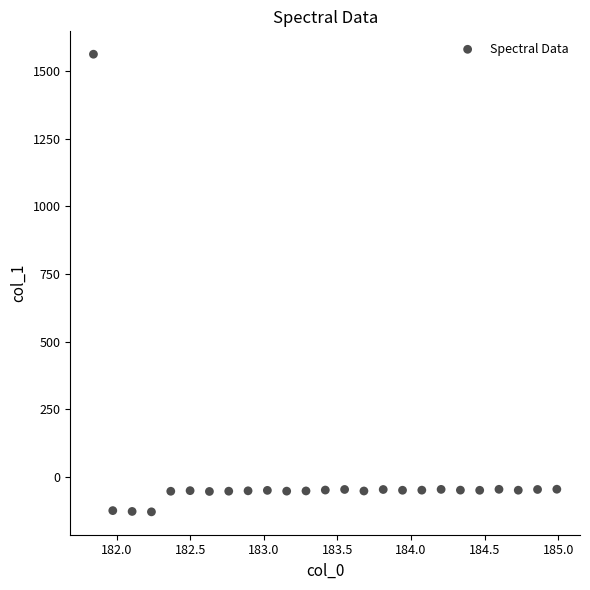

What is the range of X values (max minus min)?

3.1